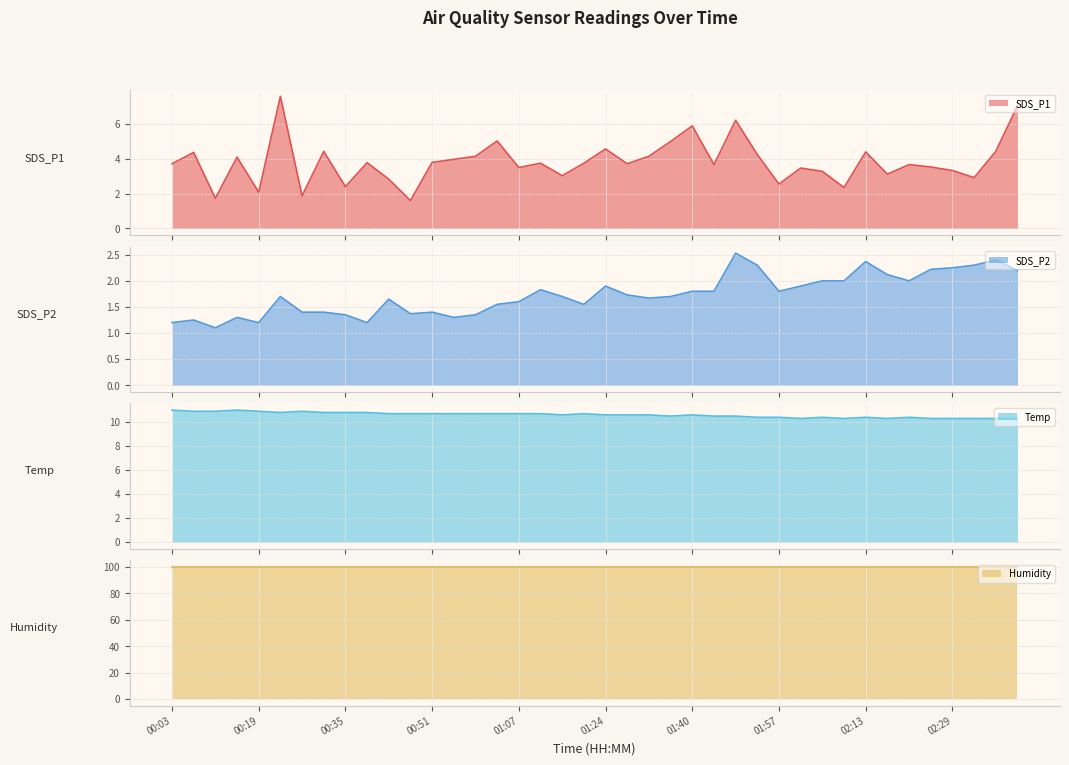

What is the label of the 24th point from the right?

01:07